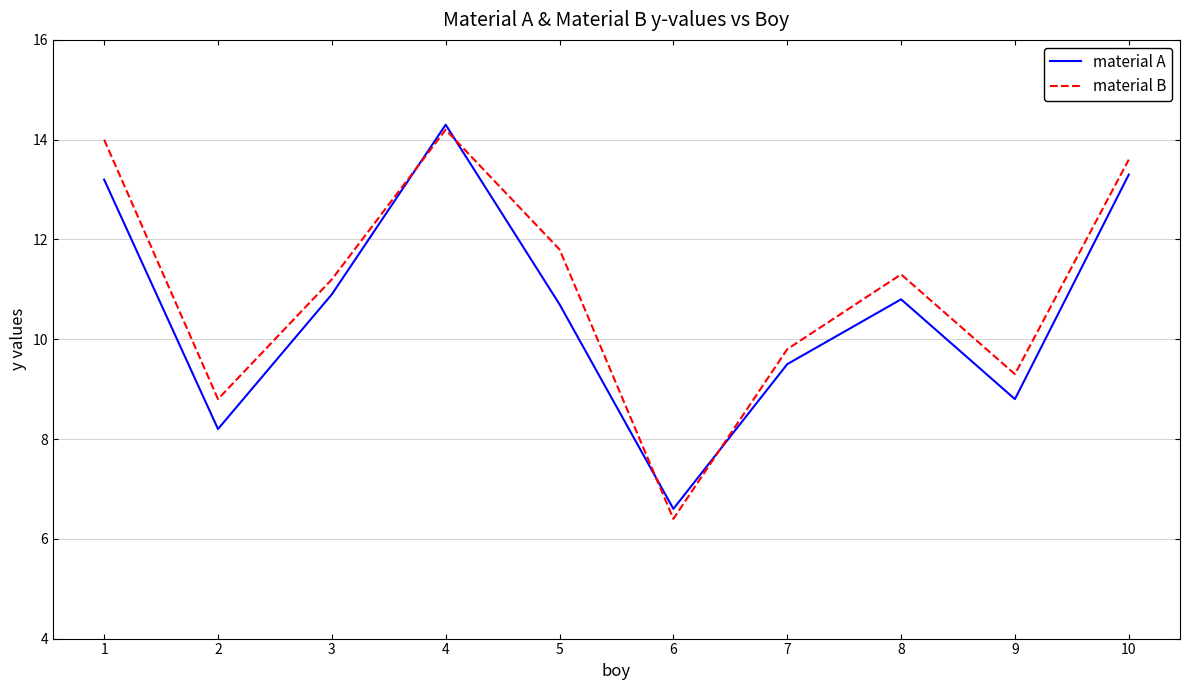

How many values in the material B series exceed 11?

6